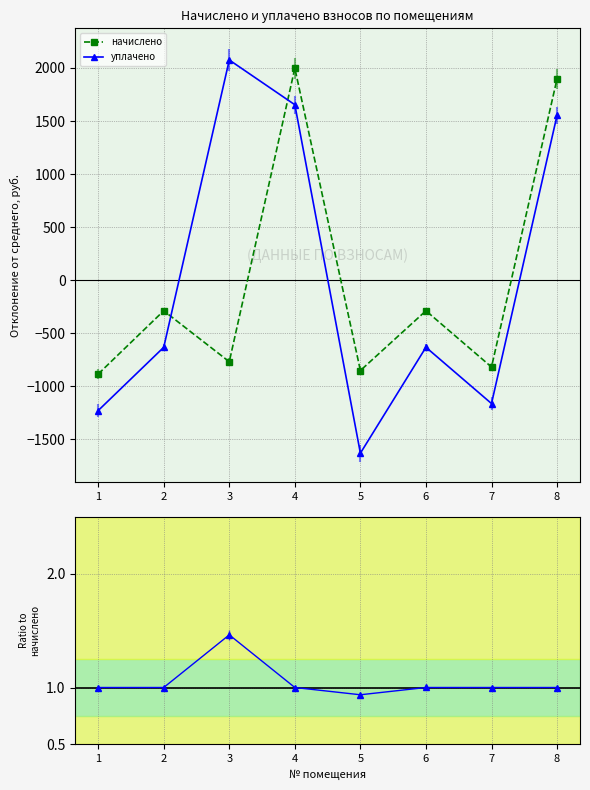

Where is the first local maximum for уплачено / начислено?

3